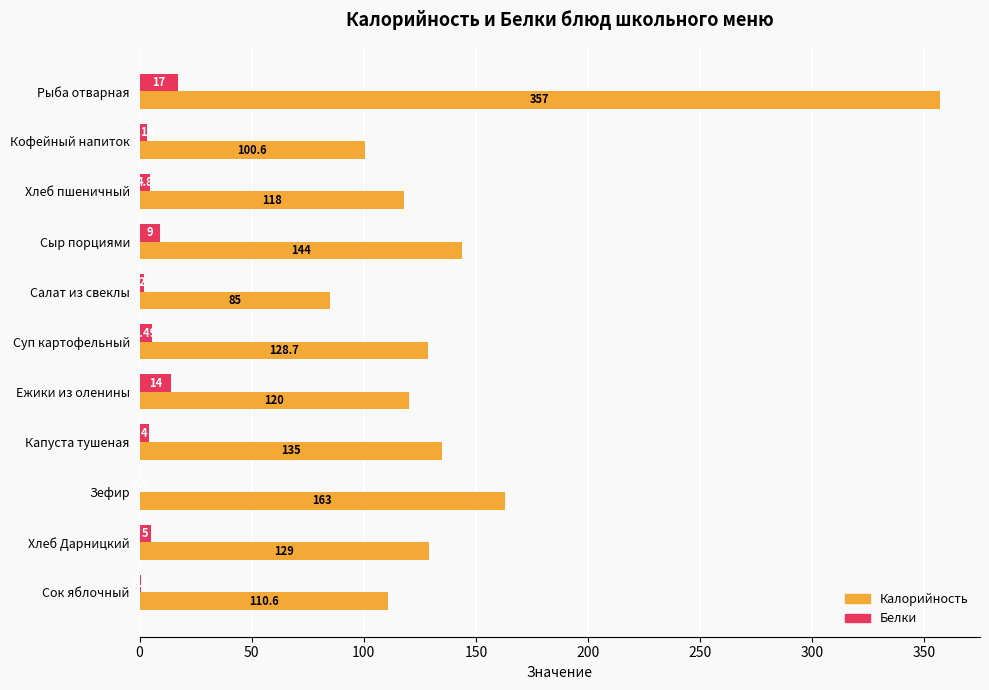

Between Кофейный напиток and Салат из свеклы, which series saw the biggest shift?

Калорийность